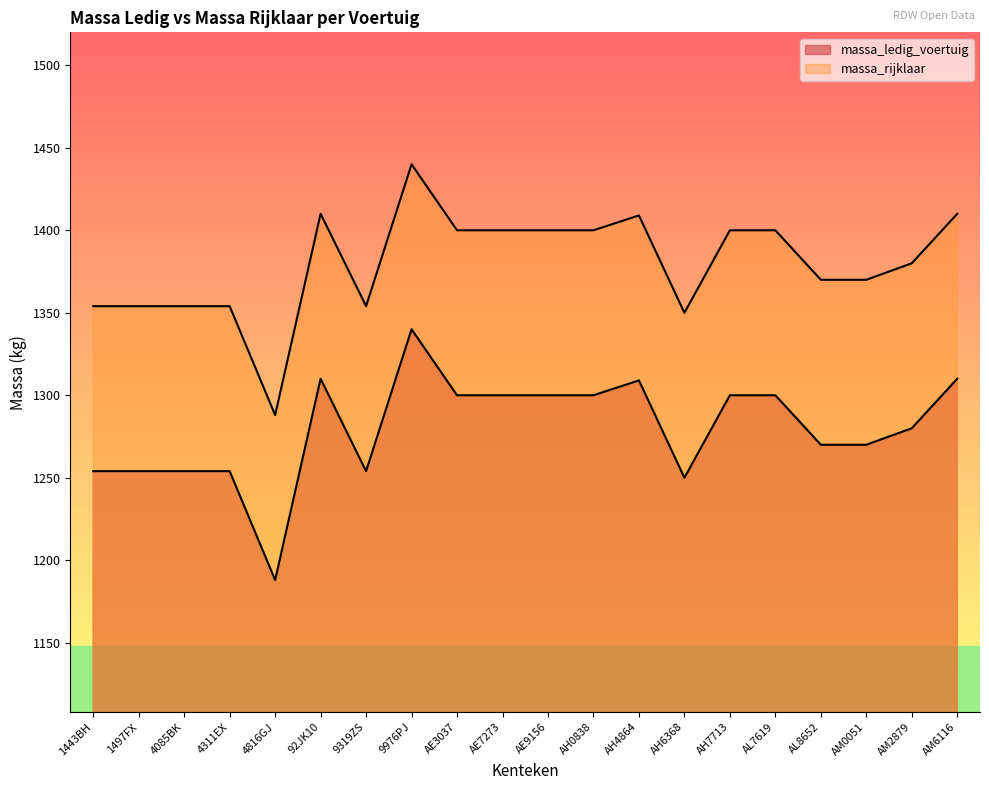

How many values in the massa_ledig_voertuig series exceed 1300?

4